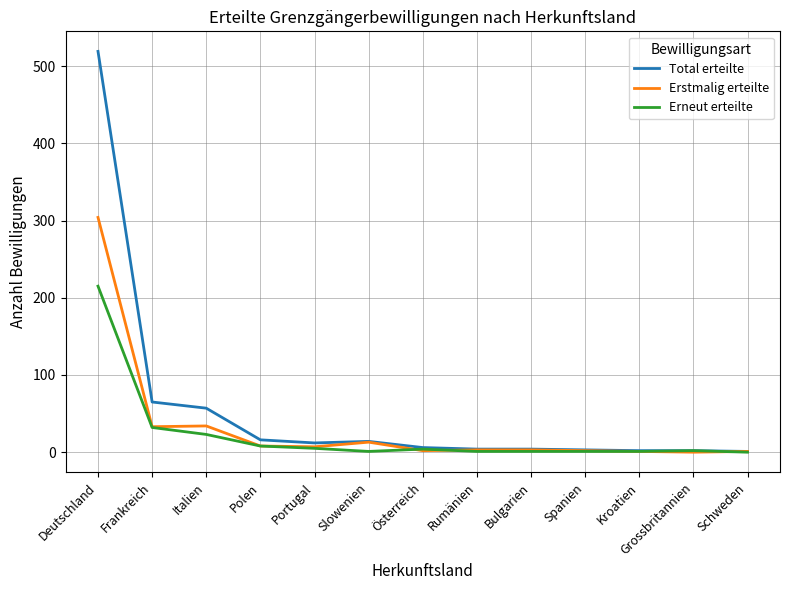

What is the greatest value displayed?

519